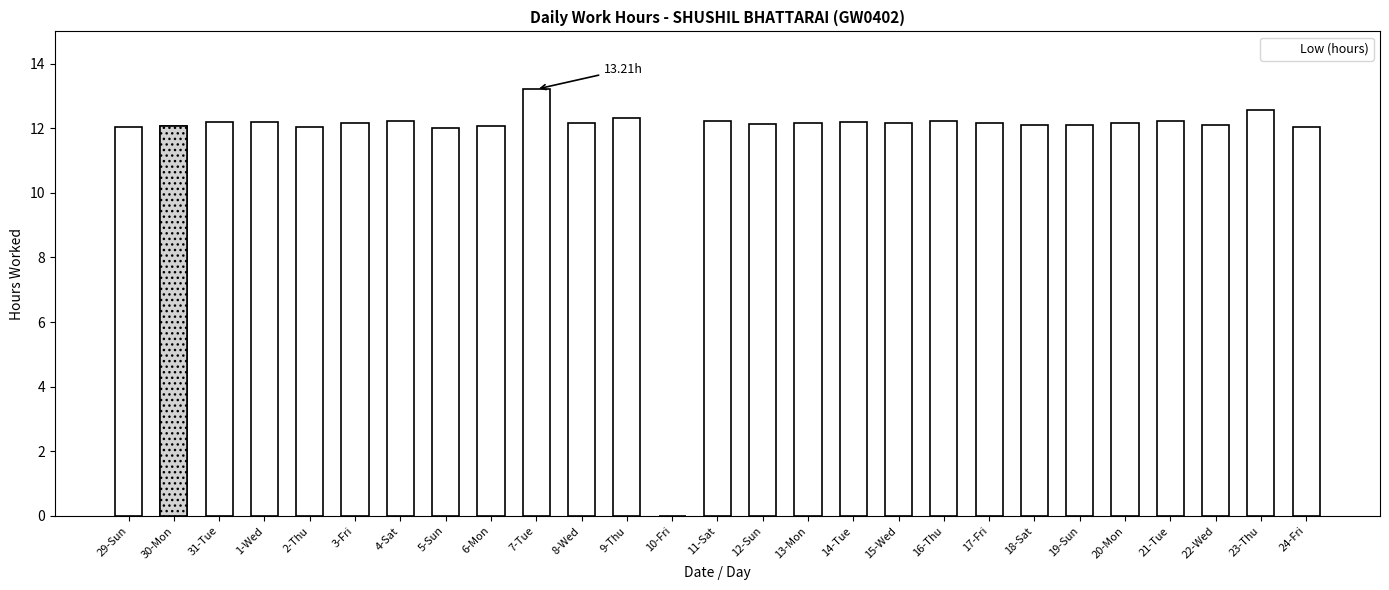

What is the difference between the second highest and second lowest values?

0.6